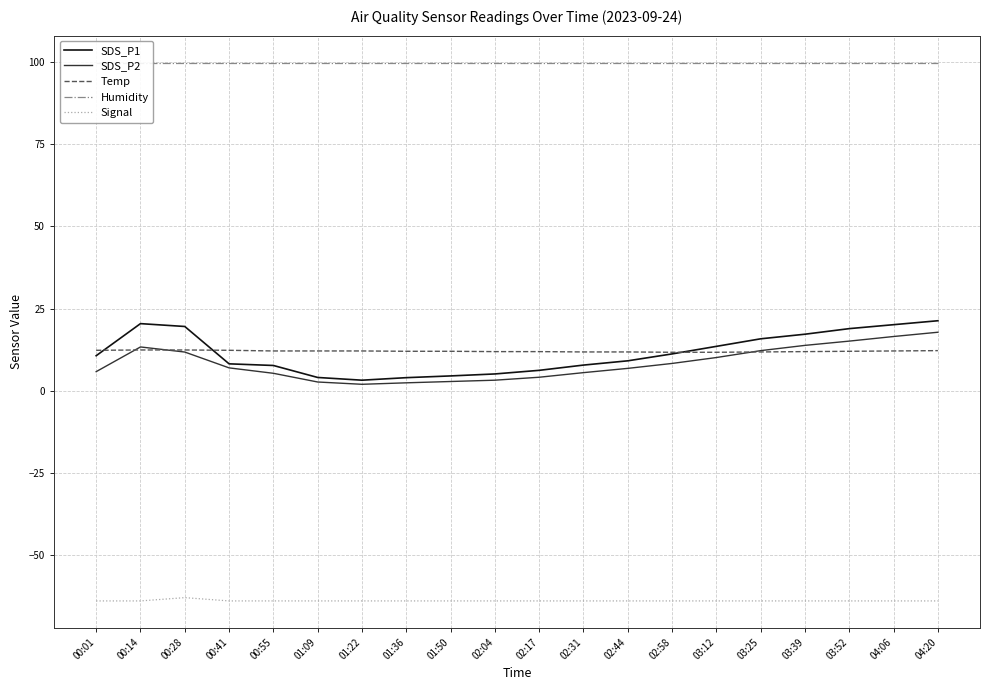

Does the chart display data point markers on the line(s)?

No